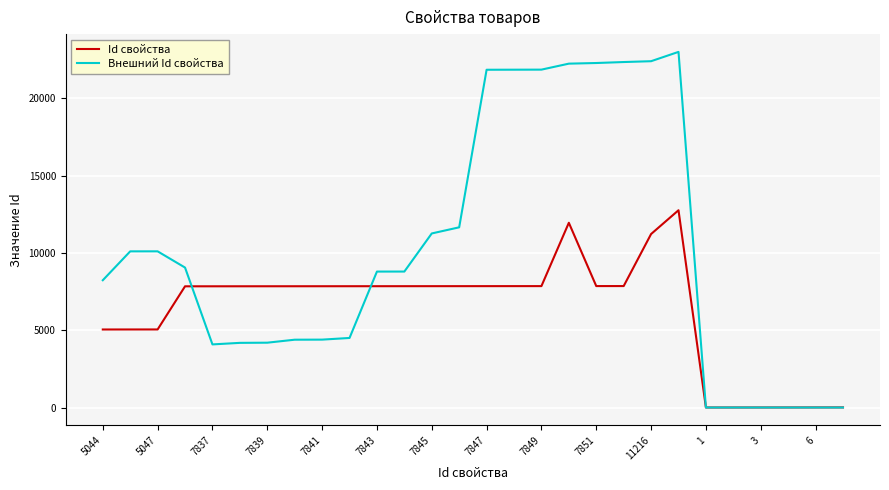

Which series has the widest spread of values?

Внешний Id свойства